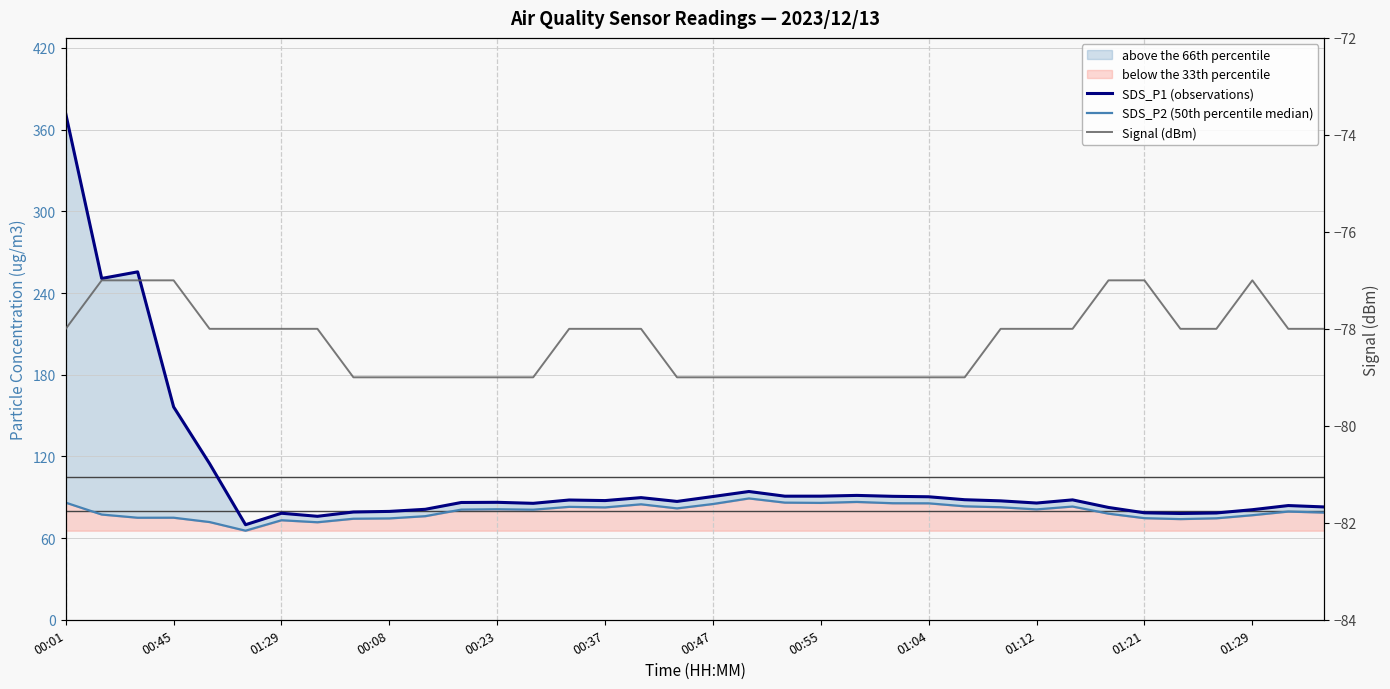

The SDS_P2 (50th percentile median) series shows 85.8 at 00:55. True or false?

True